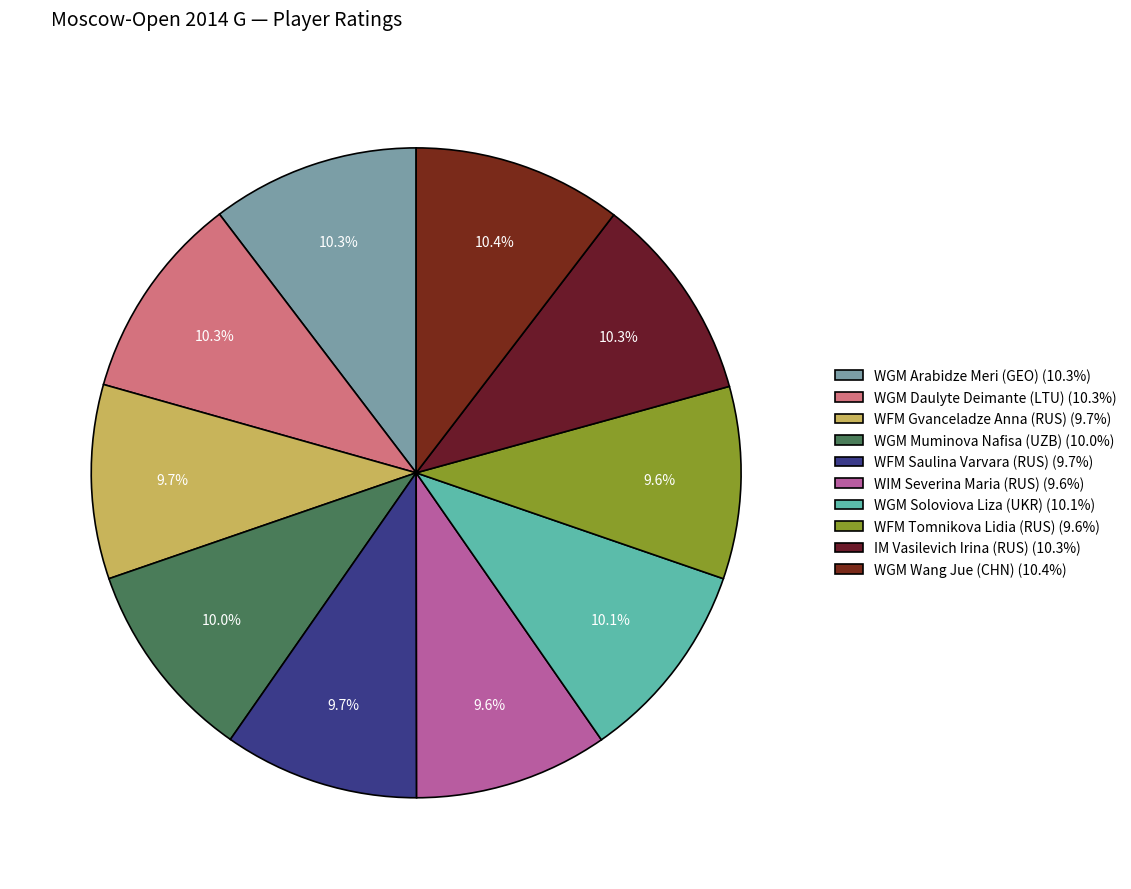

To the nearest percent, what is the difference between the WFM Gvanceladze Anna (RUS) and WGM Arabidze Meri (GEO) slice percentages?

1%